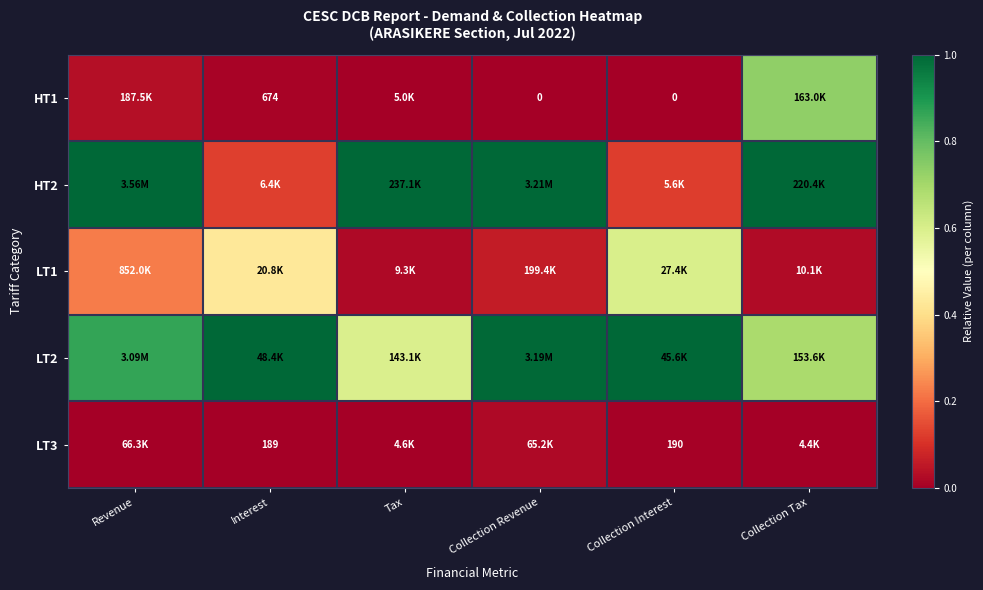

What is the sum of the HT1 values at Interest and Collection Tax?

0.7